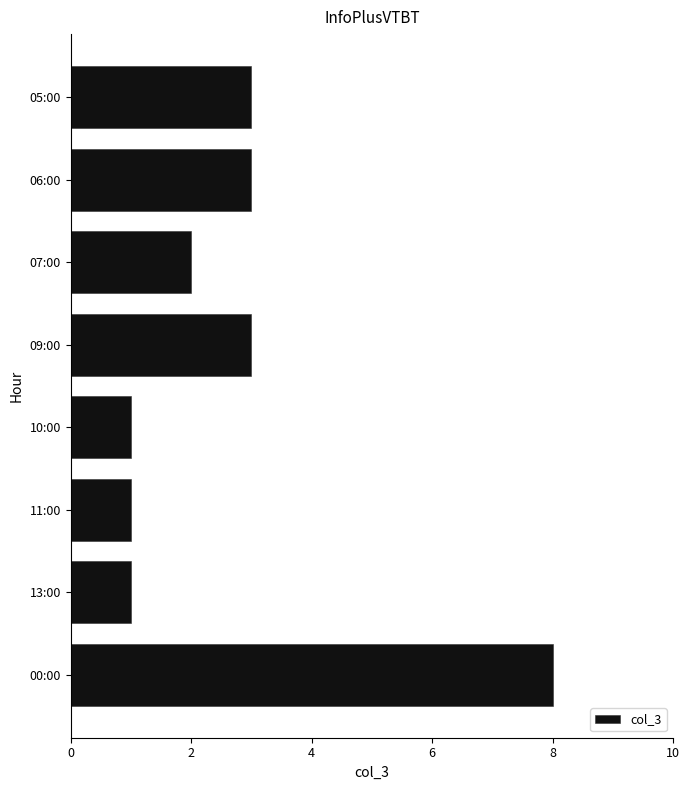

Which category has the highest value across all series?

00:00